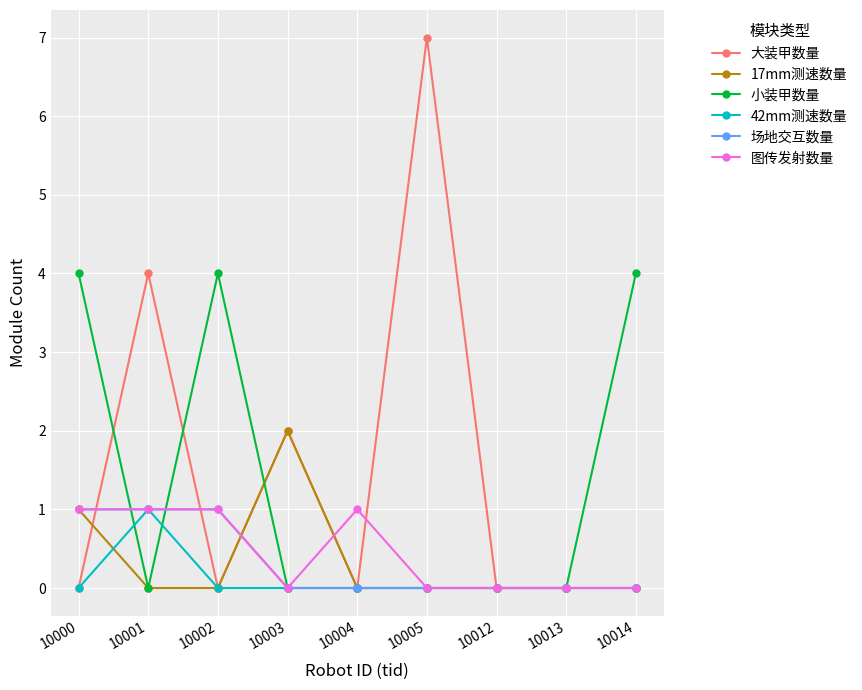

True or false: 大装甲数量 has more than 1 points higher than both neighbors.

True